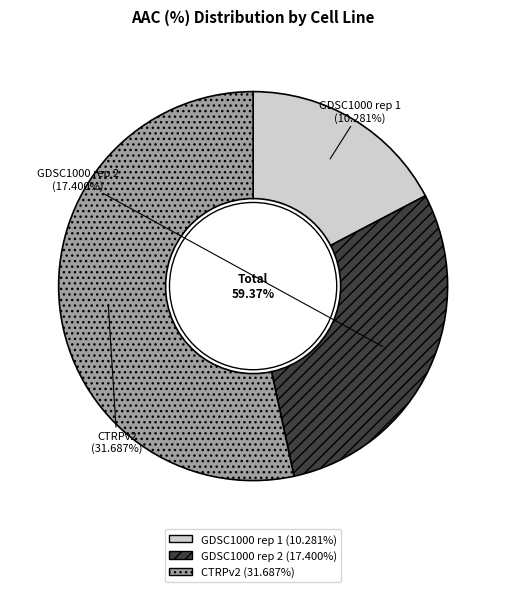

Is it true that CTRPv2 is 68% of the pie?

False